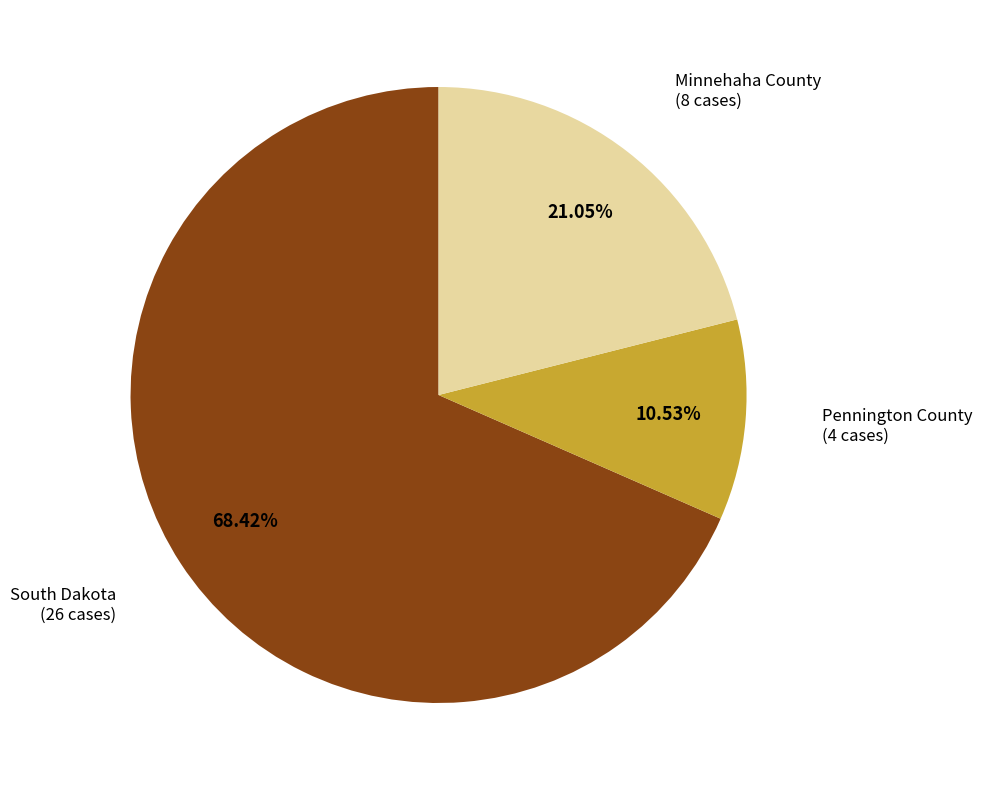

Is there a majority slice in this chart?

Yes